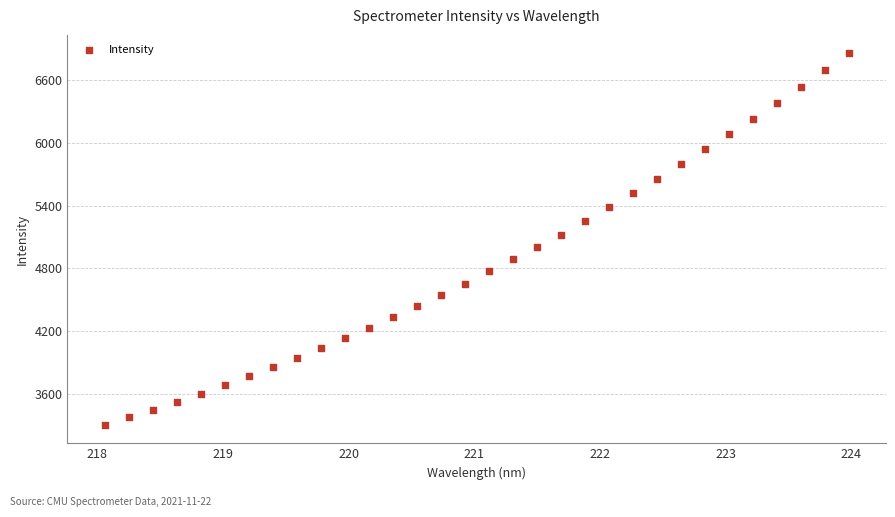

What is the range of X values (max minus min)?

5.9